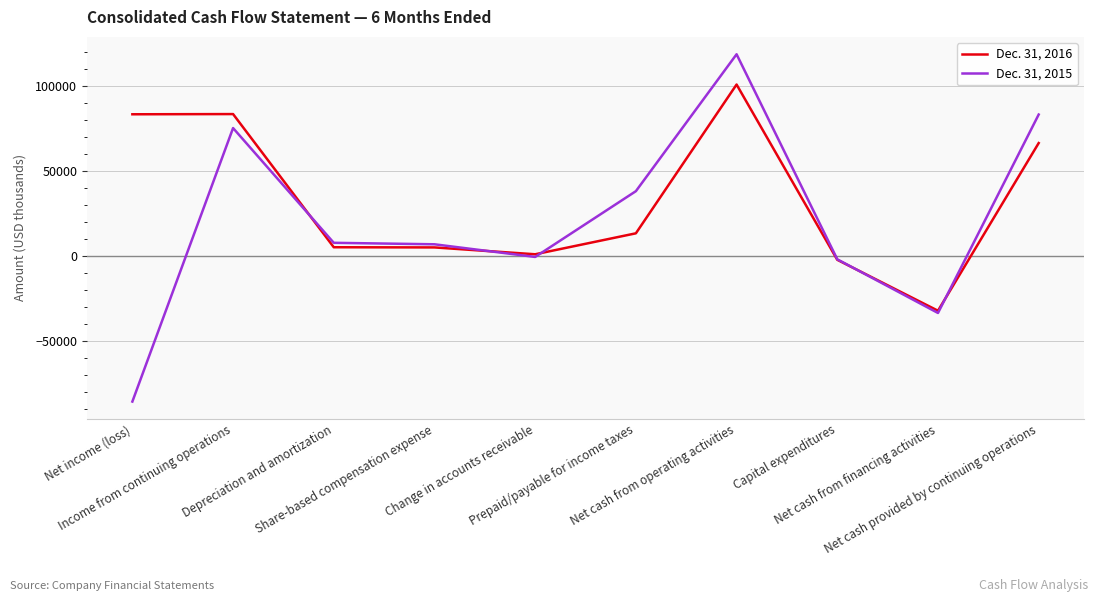

What is the greatest value displayed?

118860